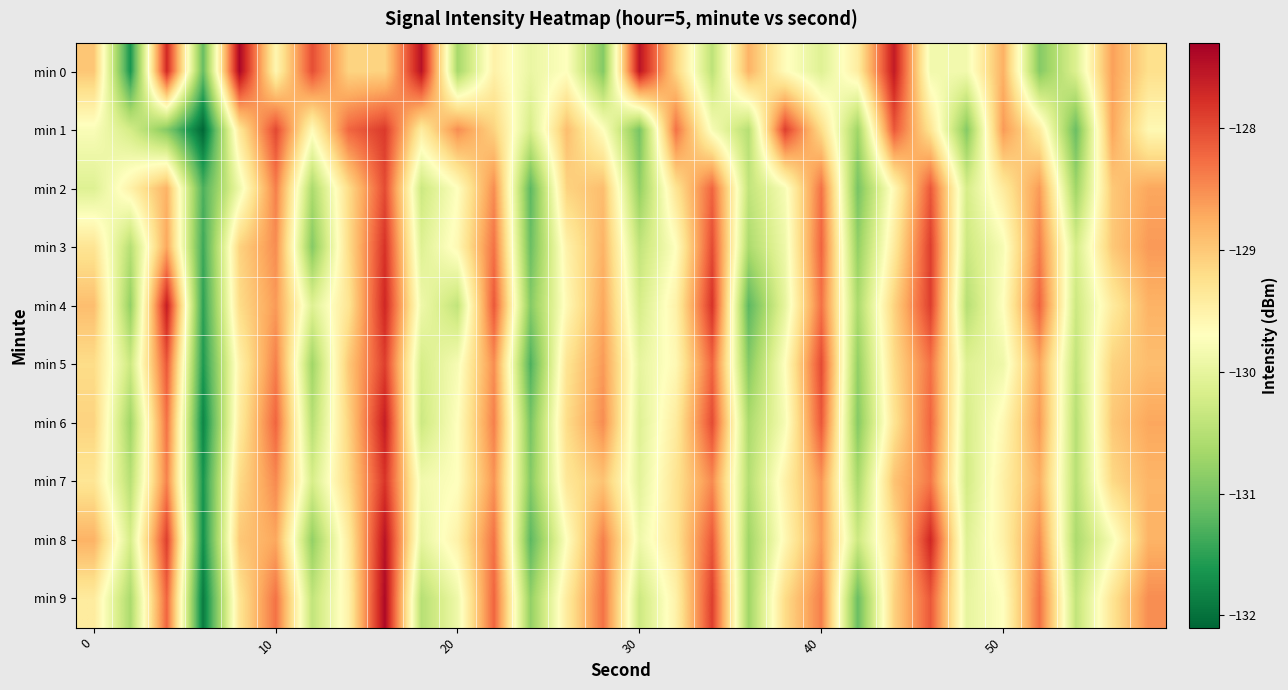

Rank the series by their maximum value, from lowest to highest.

min 2, min 5, min 1, min 7, min 3, min 4, min 6, min 8, min 9, min 0